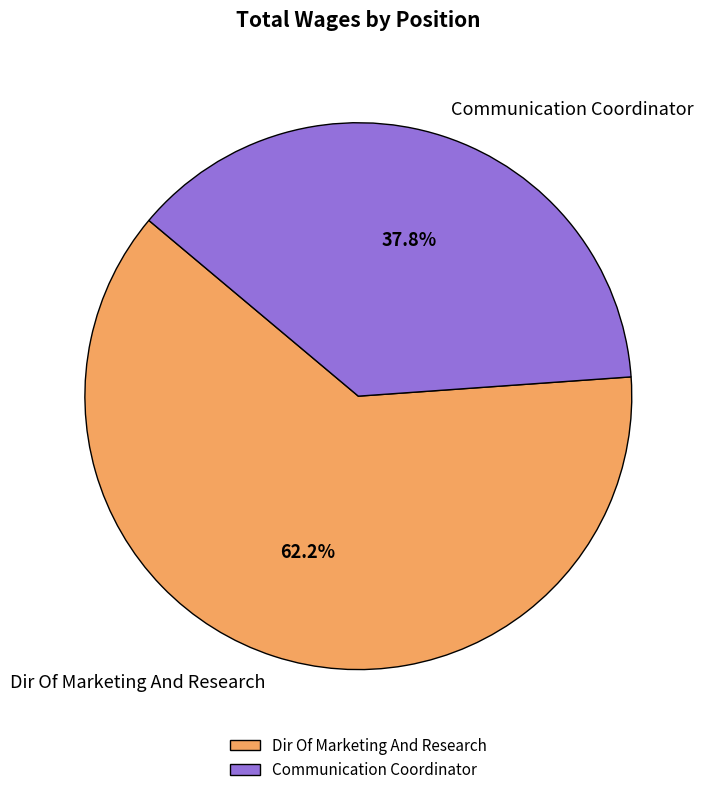

To the nearest percent, what portion does Communication Coordinator represent?

38%